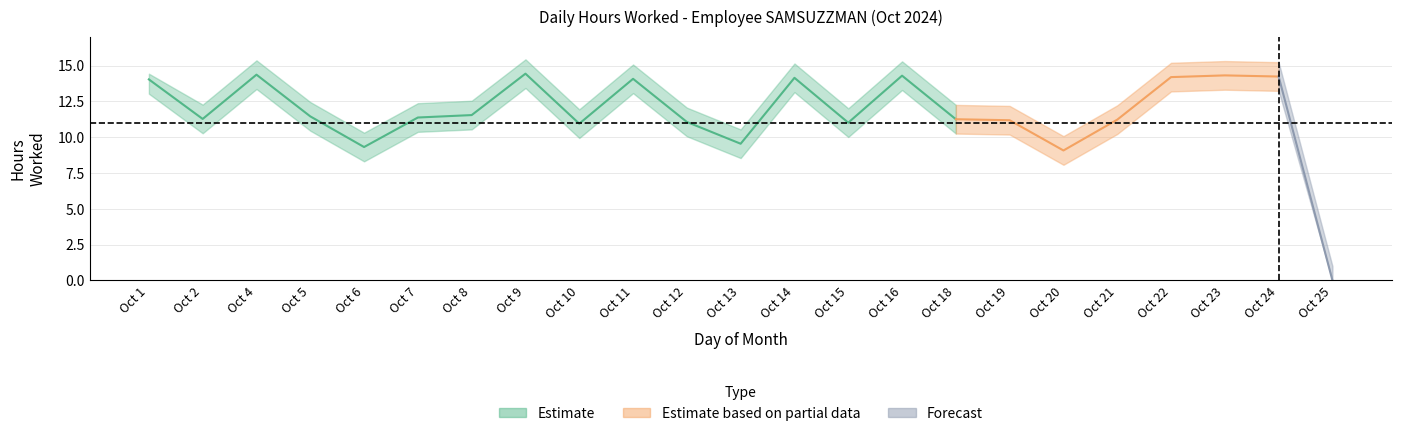

True or false: hours_lower and hours_worked cross at least once.

False